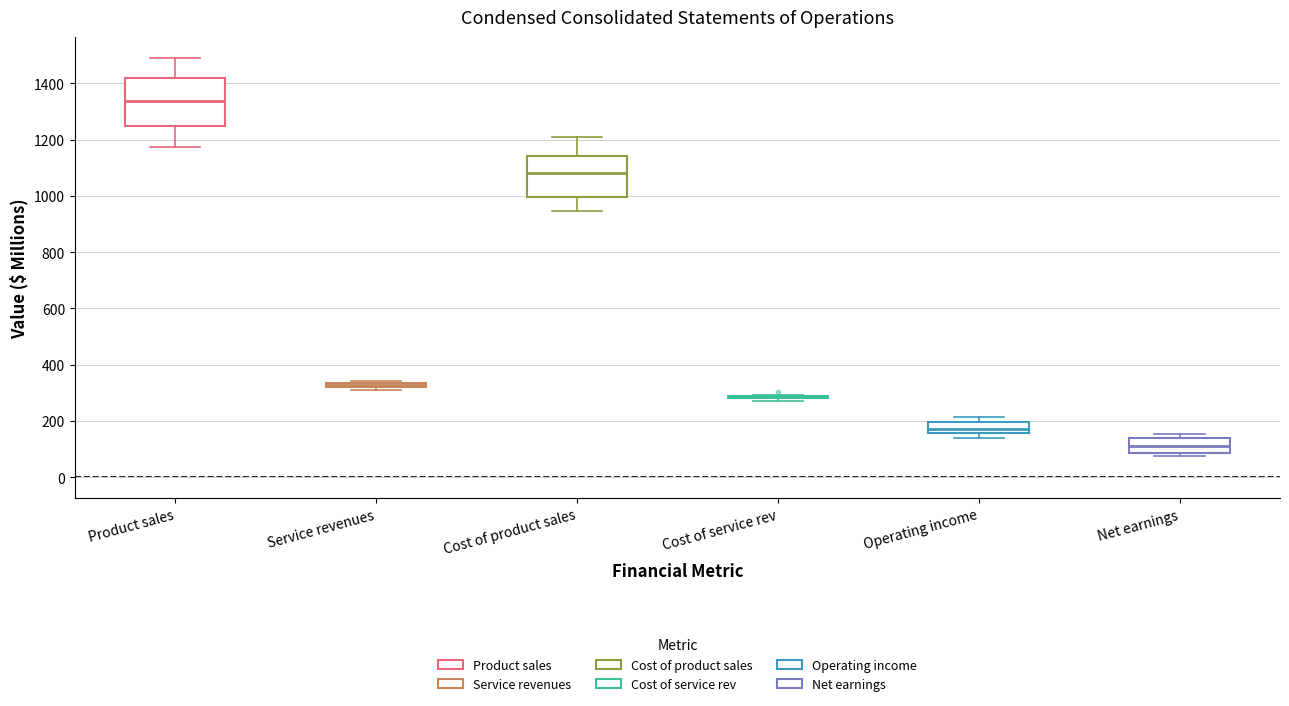

Where is the lower edge of the box for Cost of product sales on the y-axis? The values are not printed on the chart, so give them approximately, as read against the axis.

1000